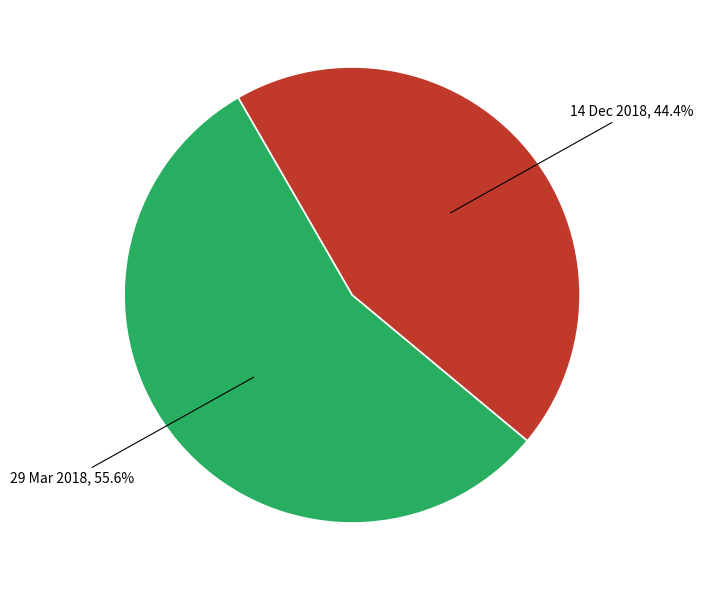

True or false: 14 Dec 2018 accounts for 51% of the total.

False